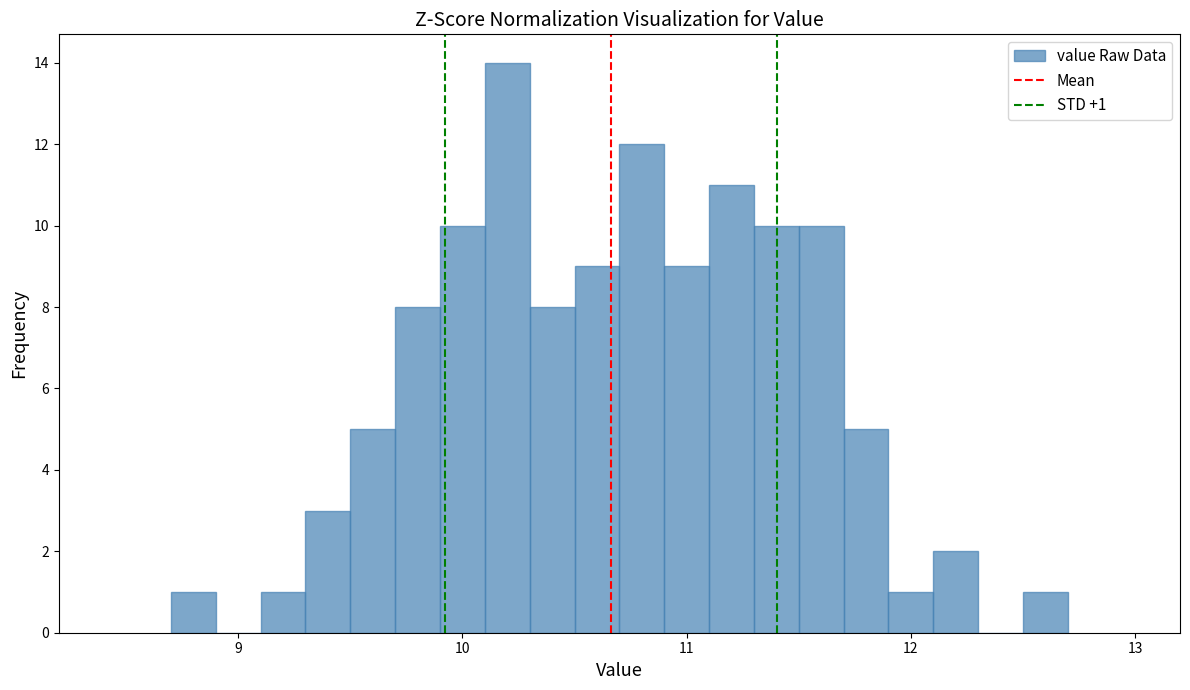

Read against the x-axis, roughly where is the centre of the tallest bar?

10.2